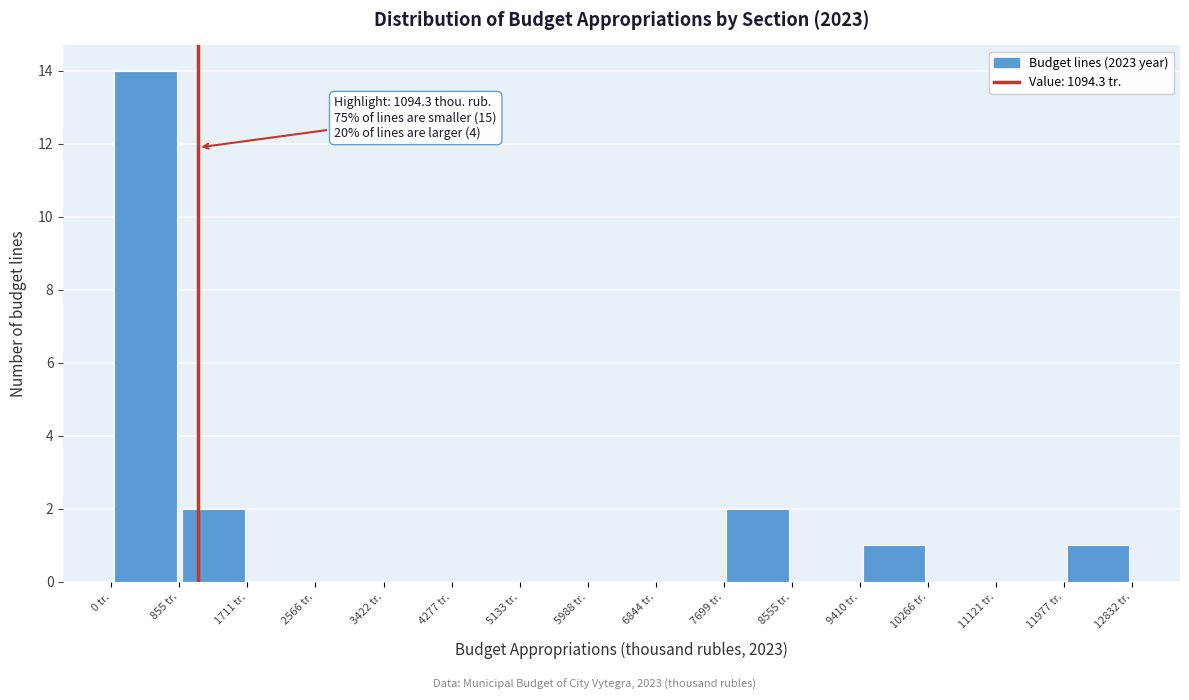

Which range on the x-axis has the tallest bar?

0 to 900